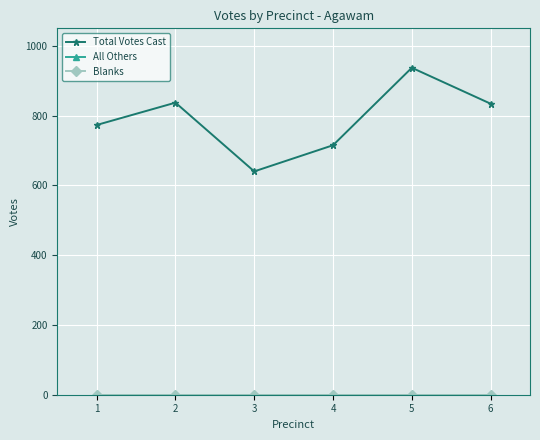

Which series has the largest total across all categories?

Total Votes Cast